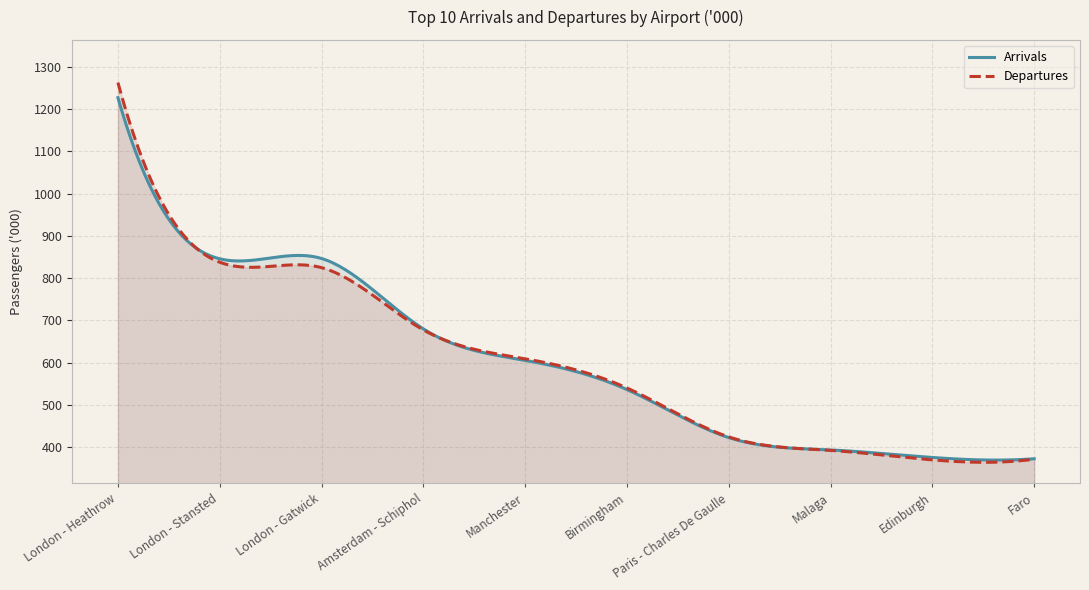

At which category does Arrivals reach its first local peak?

London - Gatwick